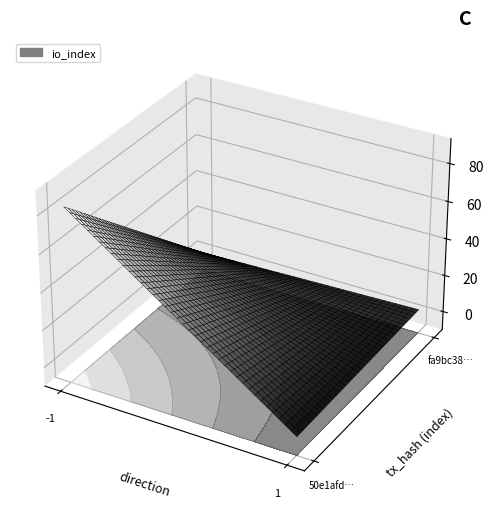

The value of 50e1afd11e41ad8ca6e9e156e91e048e6926ec8 at direction is -1. True or false?

True